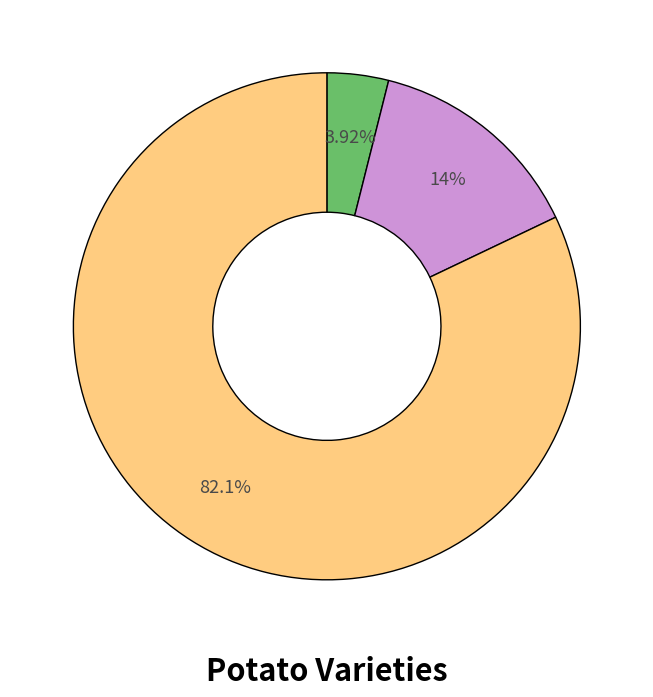

Does any single category account for the majority?

Yes